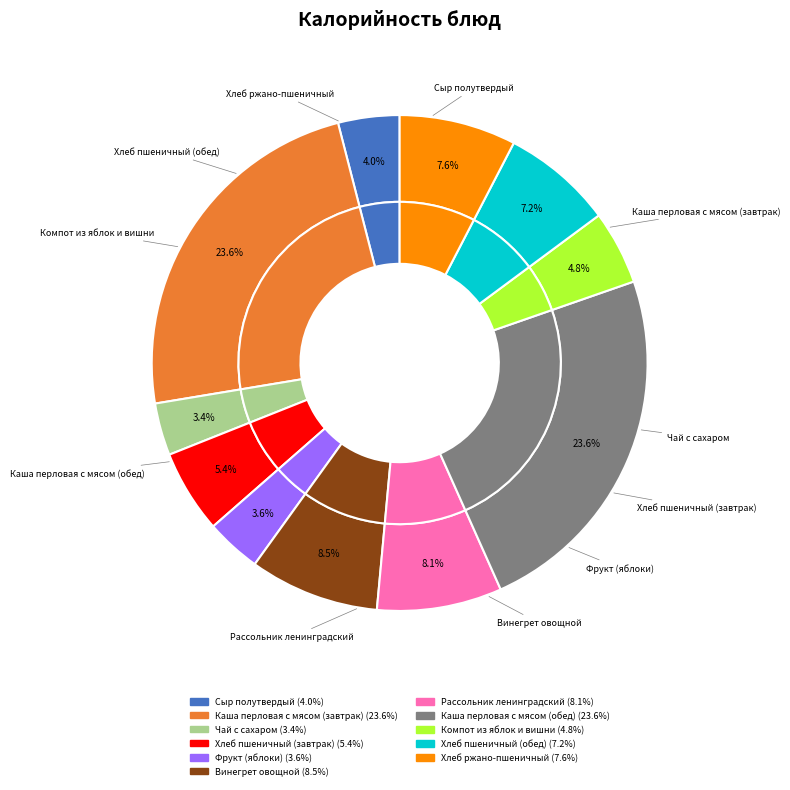

Do Каша перловая с мясом (завтрак) and Хлеб пшеничный (обед) together represent more than half of the pie?

No